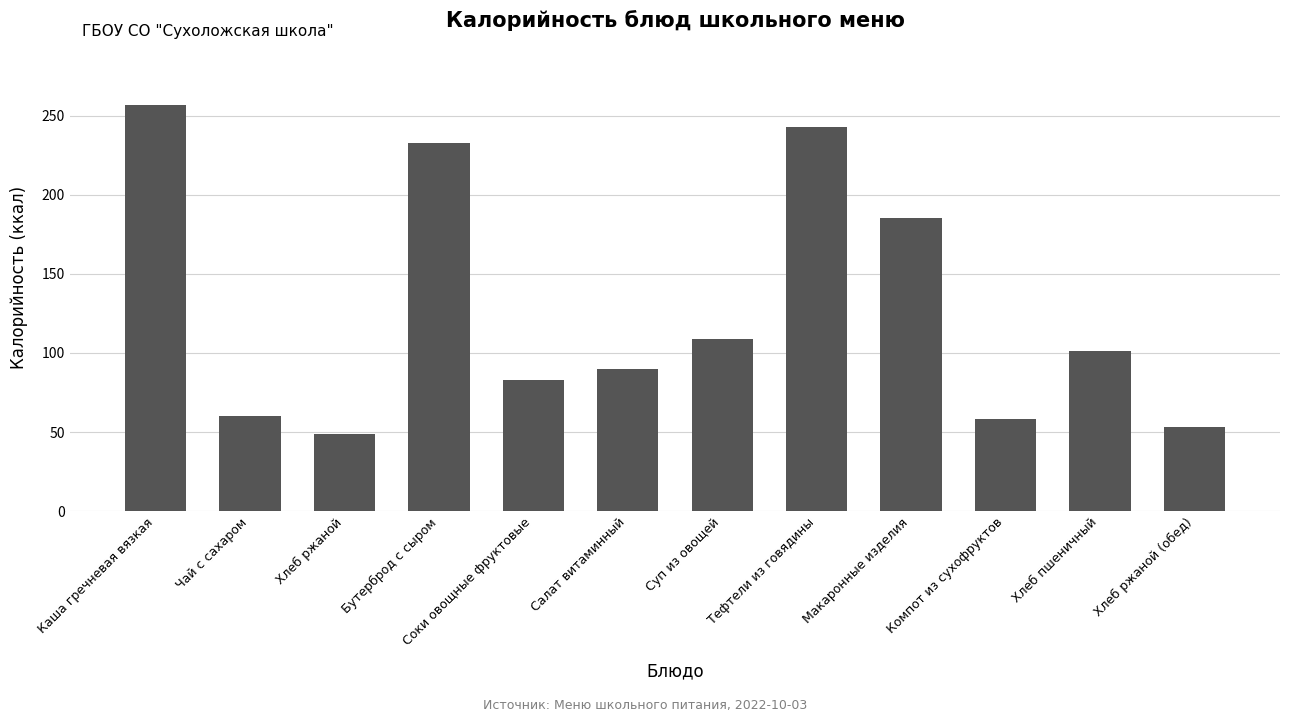

The value at Хлеб пшеничный is 160. True or false?

False